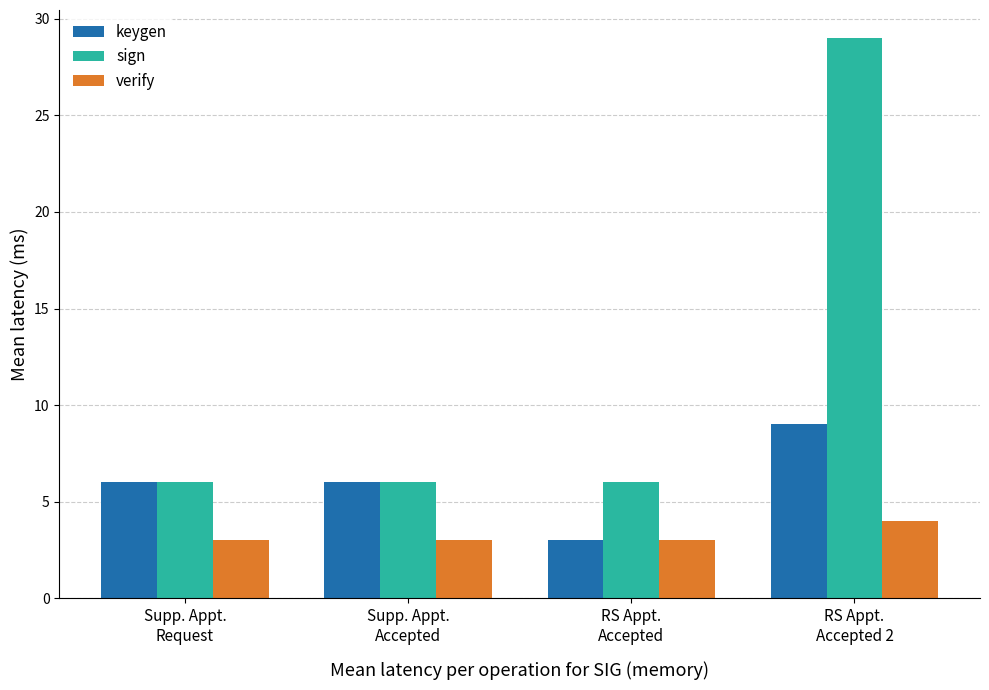

What is the minimum value shown in the chart?

3